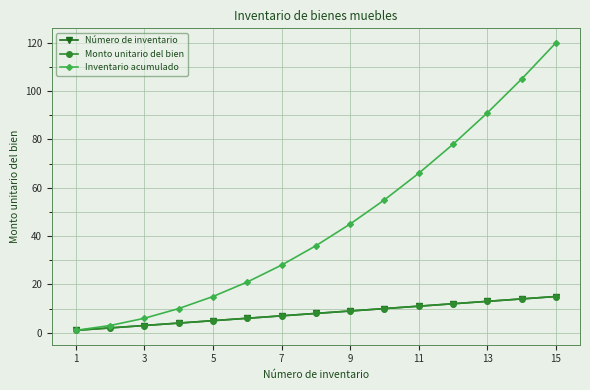

How many lines are shown in the chart?

3